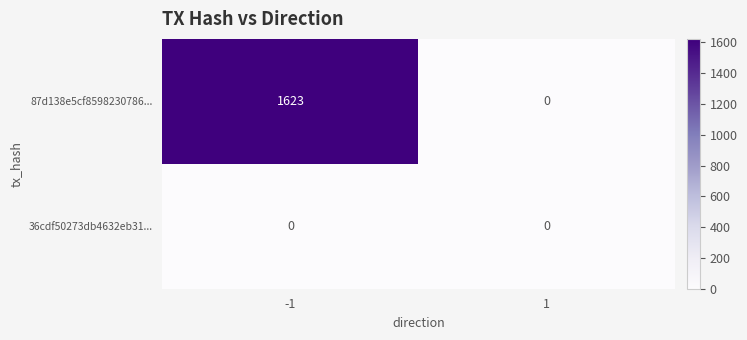

How many data points does each series have?

2